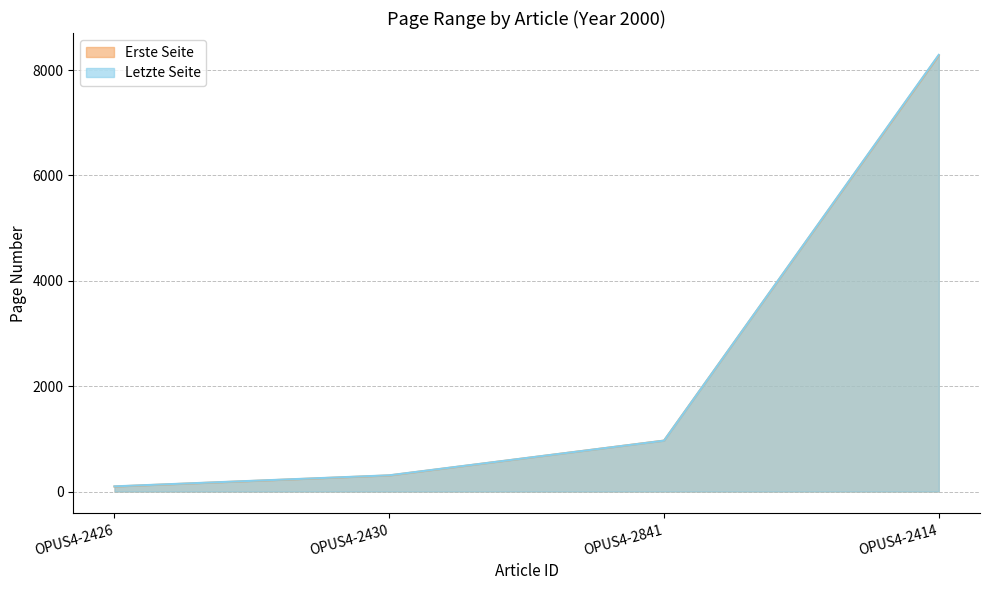

How many data points in Letzte Seite are above 966?

1